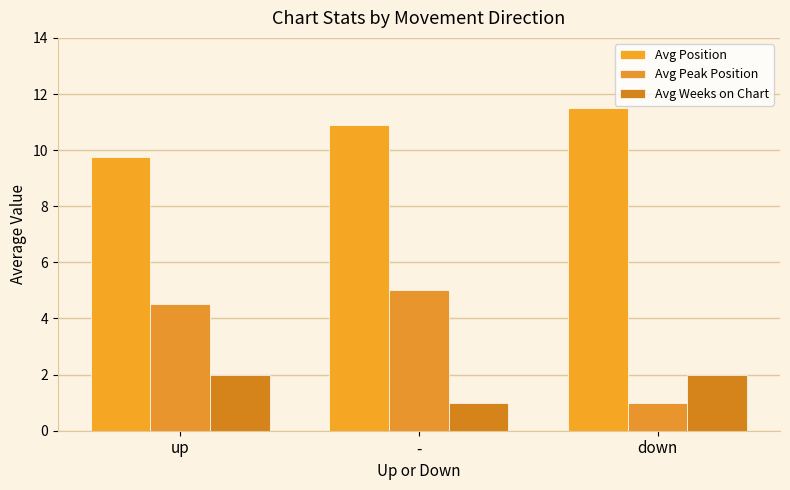

What is the sum of all Avg Peak Position values?

10.5